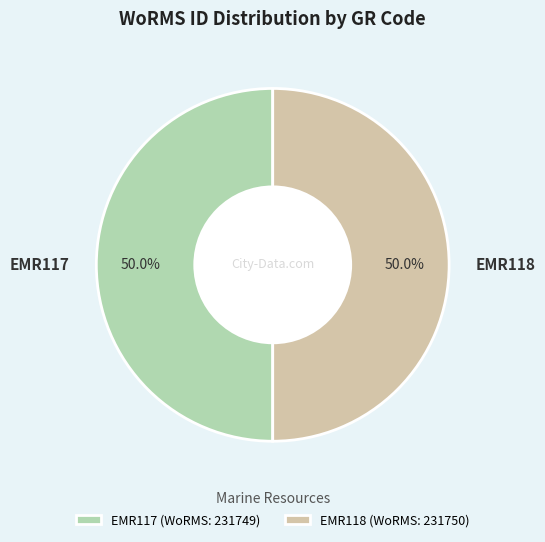

What is the total percentage of EMR118 and EMR117?

100.0%